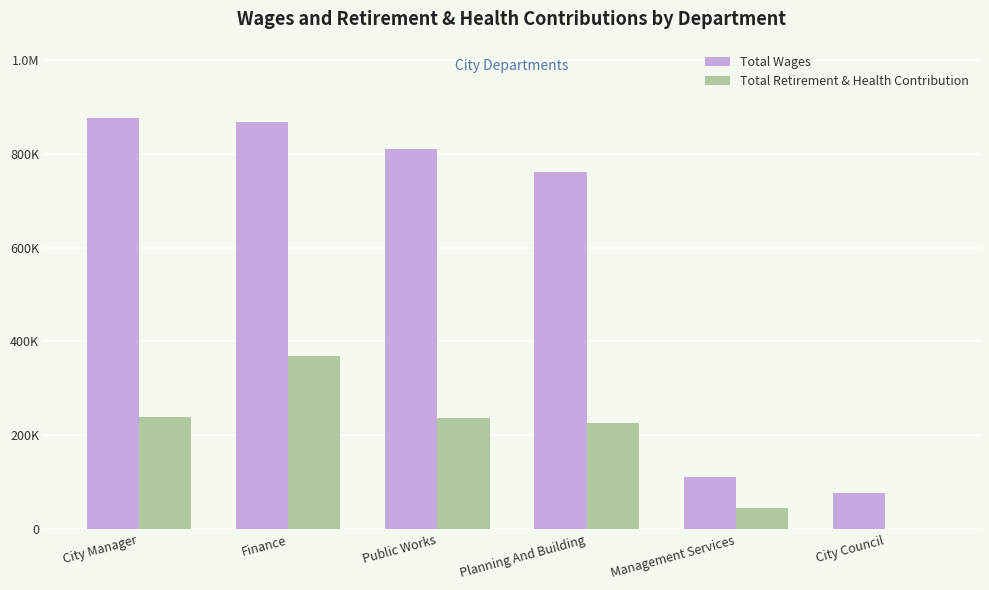

What is the minimum value for Total Wages?

77659